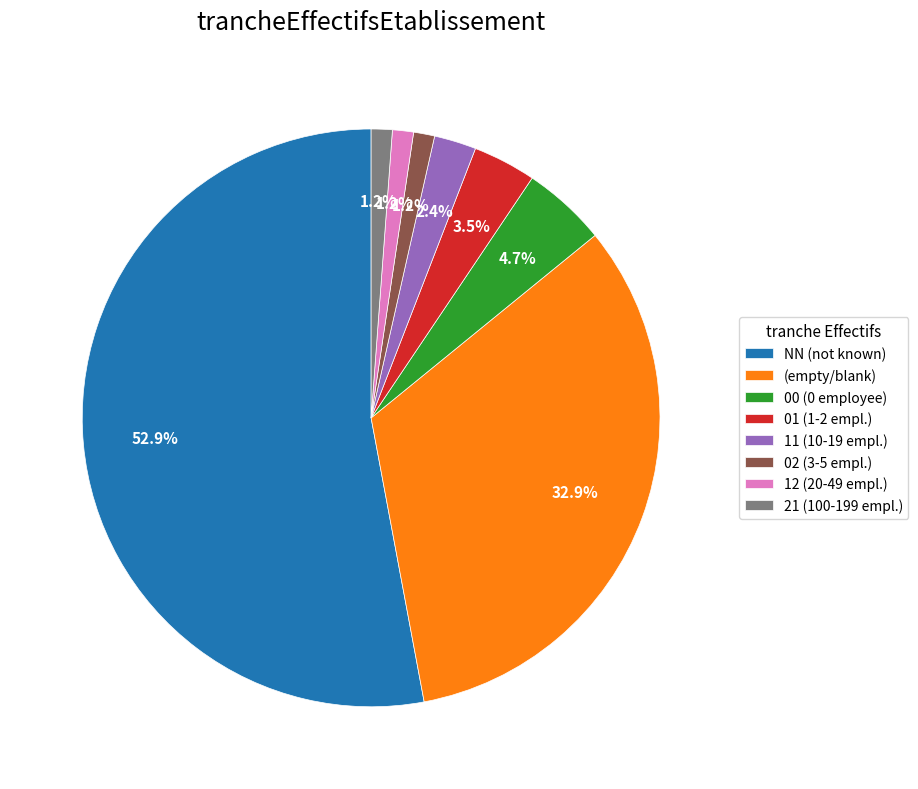

Which category accounts for the majority?

NN (not known)